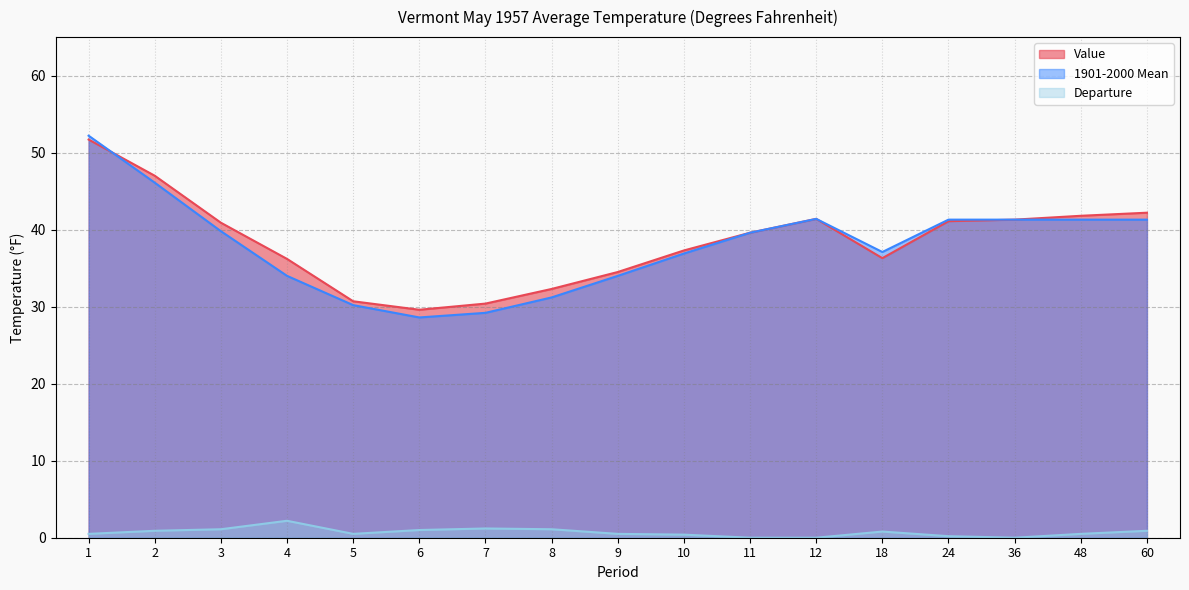

At which label is Departure closest to 1?

6